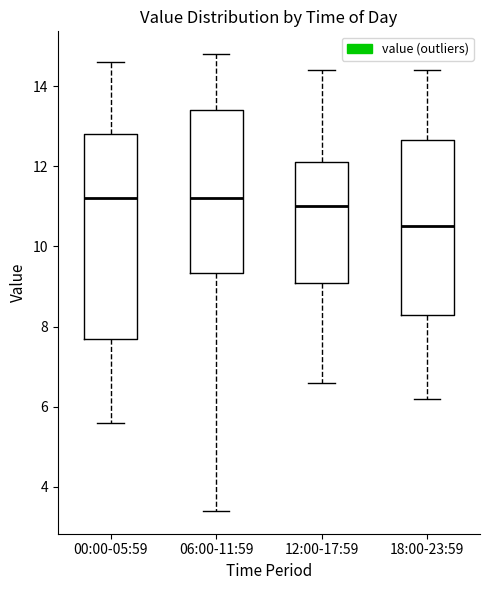

Reading left to right, transcribe this box plot: for each box, give where its median line is, the range the box spans, and where its two whiskers end, as read against the y-axis. The values are not printed on the chart, so give them approximately, as read against the axis.

00:00-05:59: median 11.2, box 7.8 to 12.8, whiskers 5.6 to 14.6
06:00-11:59: median 11.2, box 9.4 to 13.4, whiskers 3.4 to 14.8
12:00-17:59: median 11.0, box 9.2 to 12.2, whiskers 6.6 to 14.4
18:00-23:59: median 10.6, box 8.4 to 12.6, whiskers 6.2 to 14.4